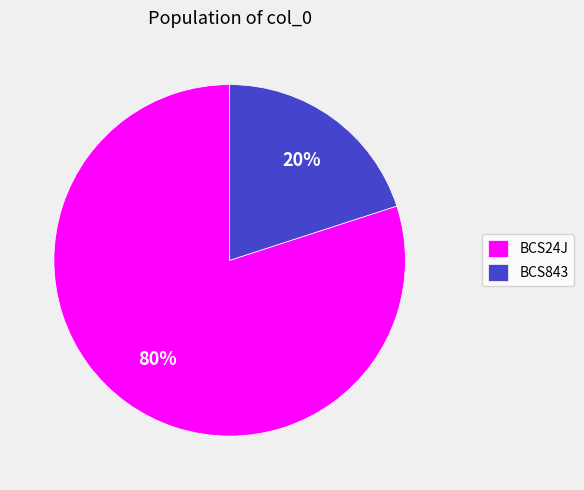

What percentage is the BCS24J slice, to the nearest percent?

80%